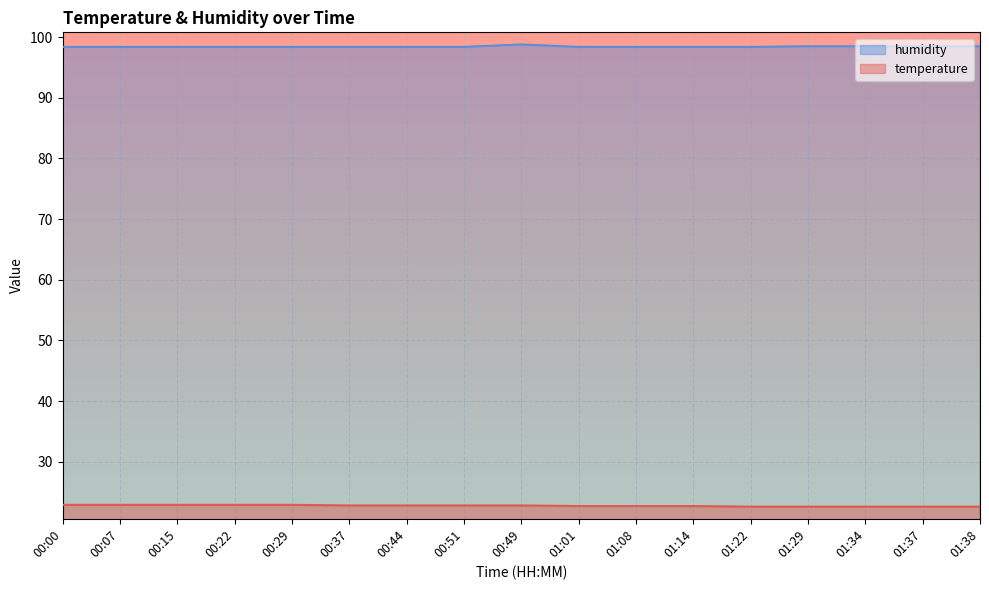

At 00:44, list the series in order from largest to smallest.

humidity, temperature